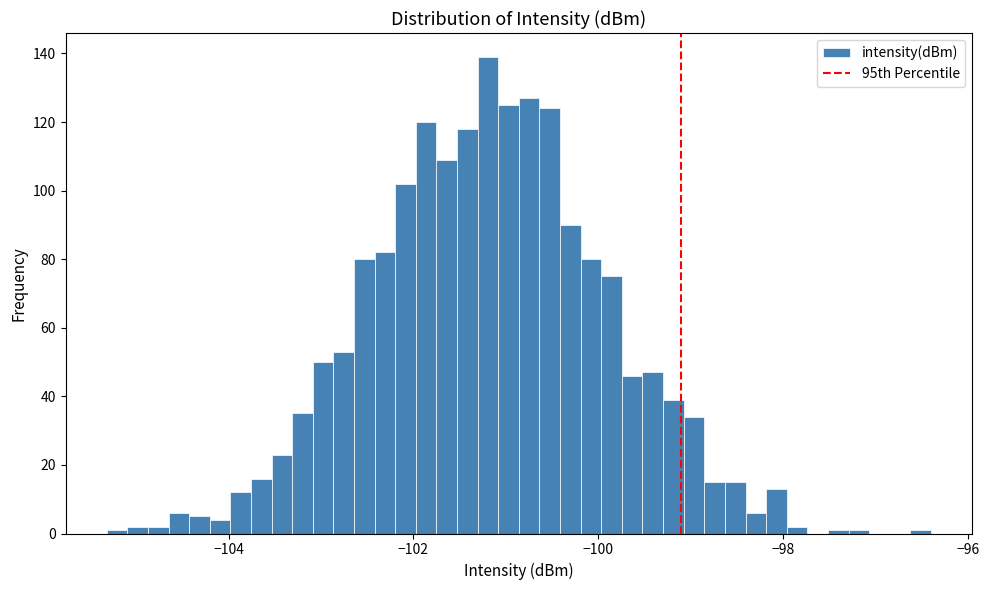

Around what value on the x-axis is the tallest bar? Give the approximate position of its centre, as read against the axis.

-101.2